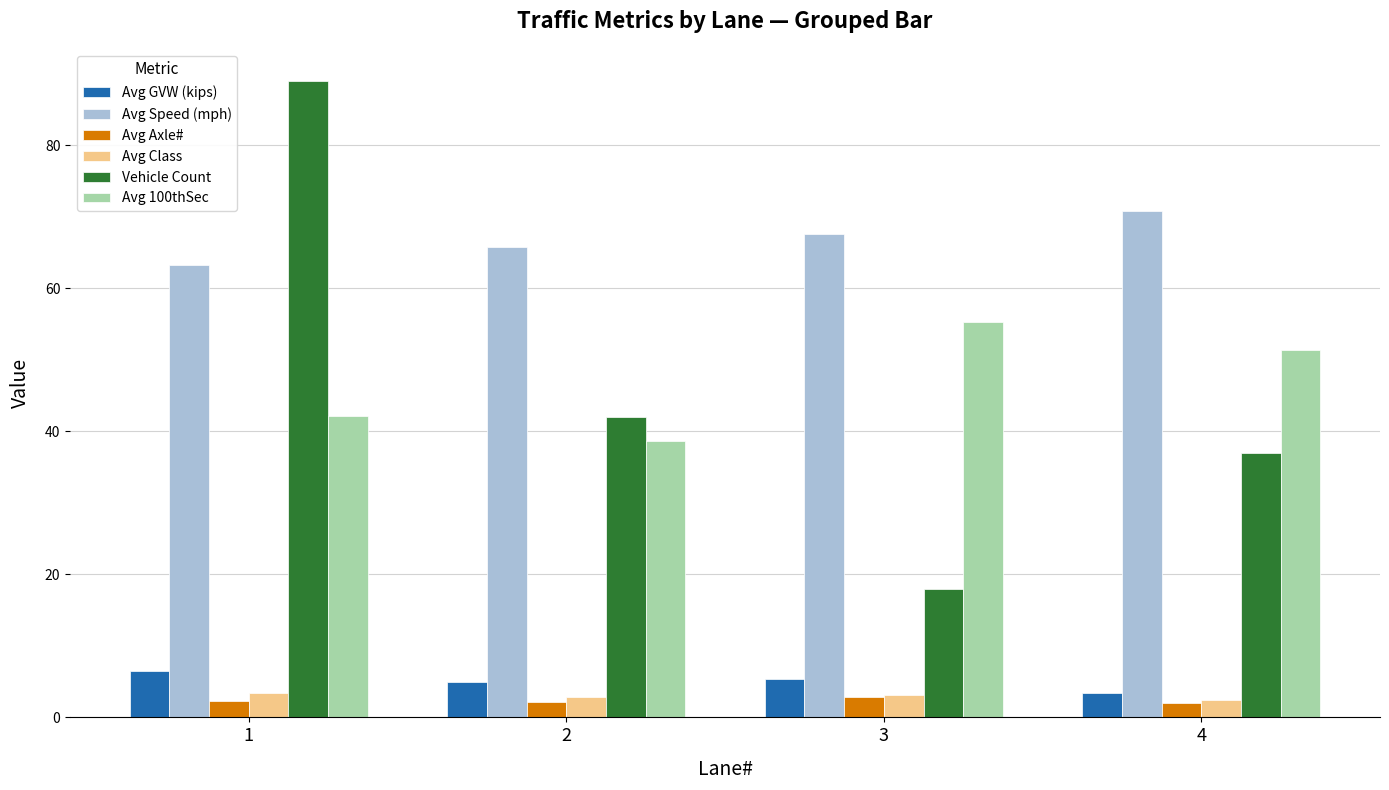

Which series changed the most between 1 and 4?

Vehicle Count